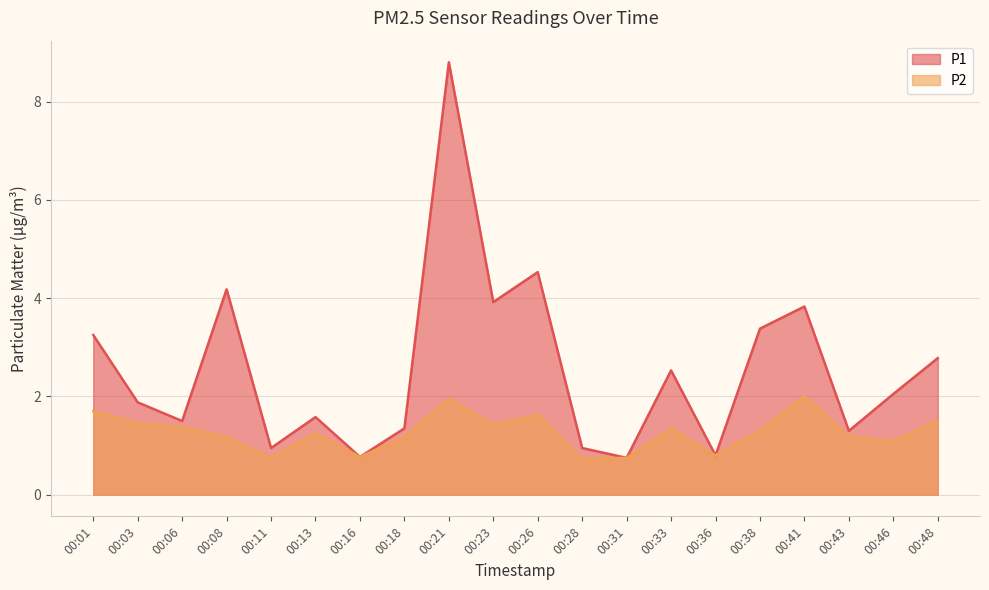

At how many categories does at least one series exceed 8?

1